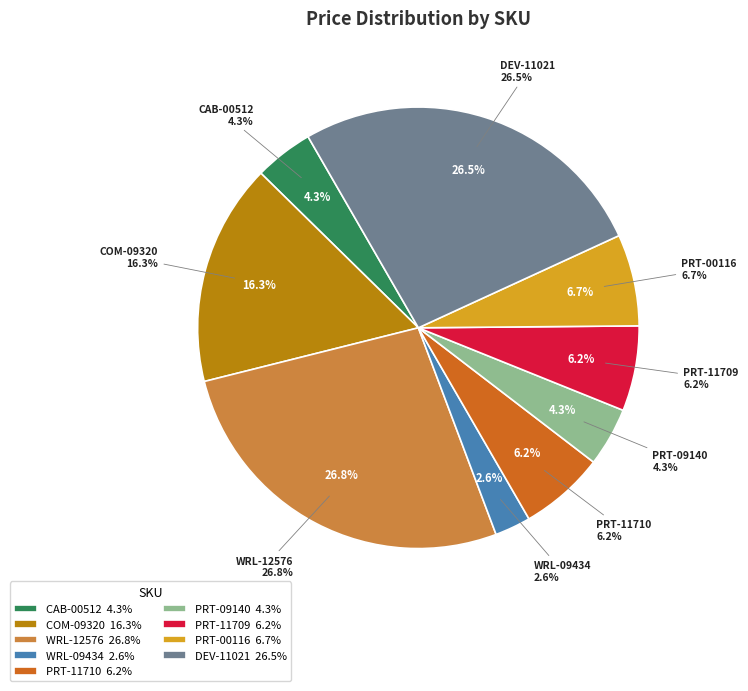

To the nearest percent, what is the average slice percentage?

11%